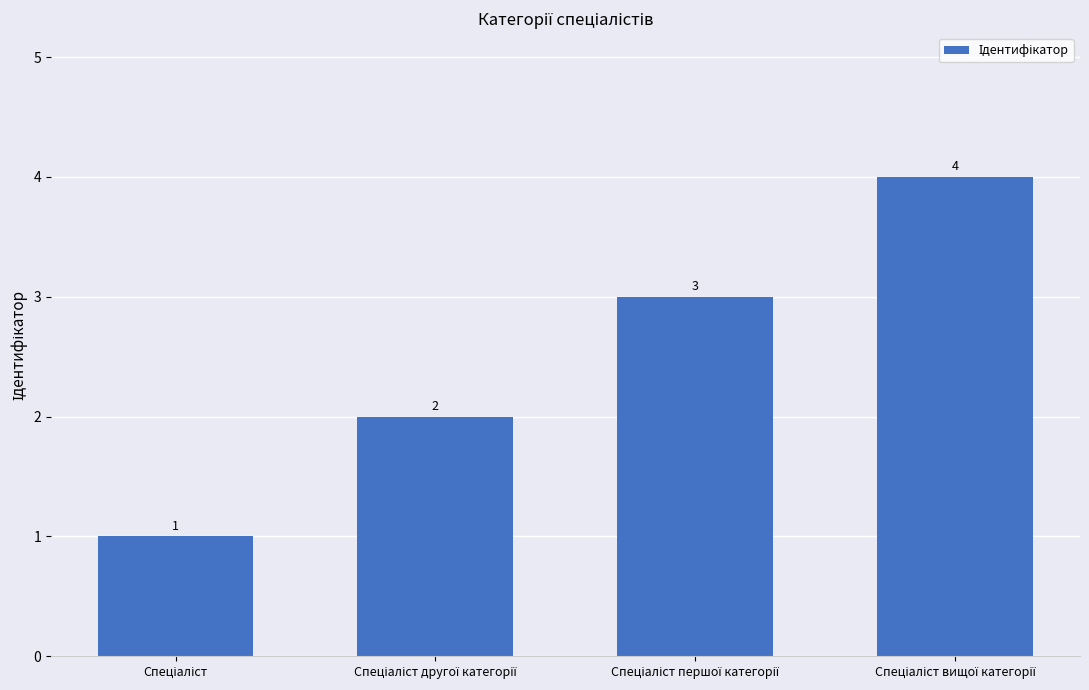

What is the value of the 3rd bar from the left?

3